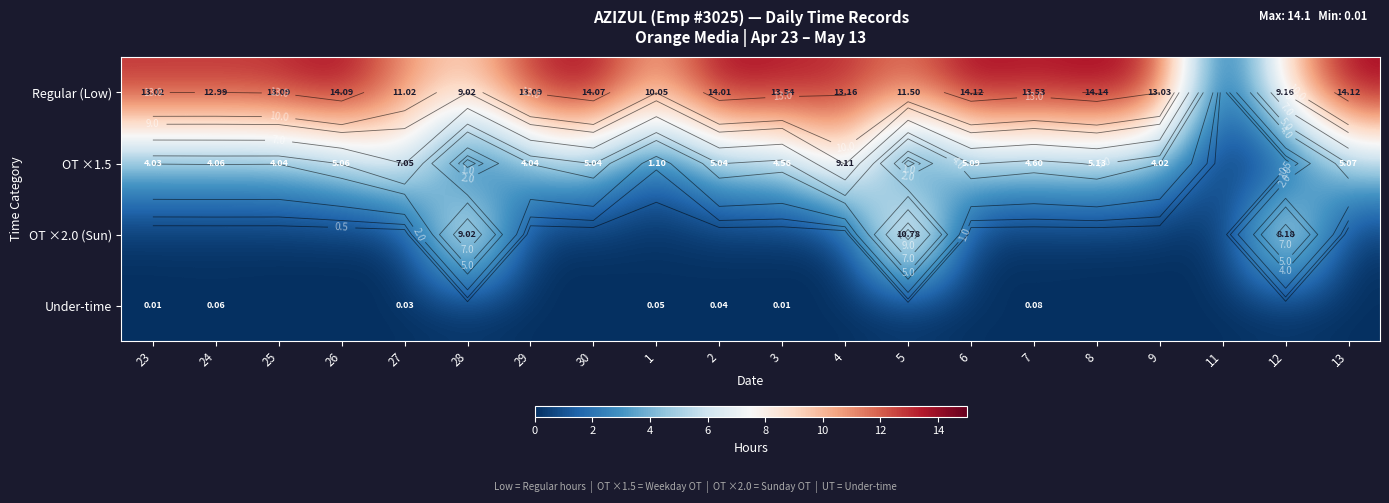

The OT ×1.5 series shows 5.1 at 8. True or false?

True